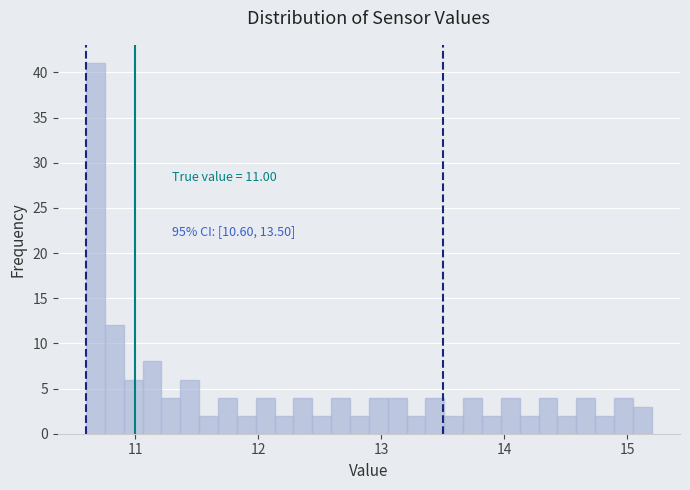

Read against the x-axis, roughly where is the centre of the tallest bar?

10.7